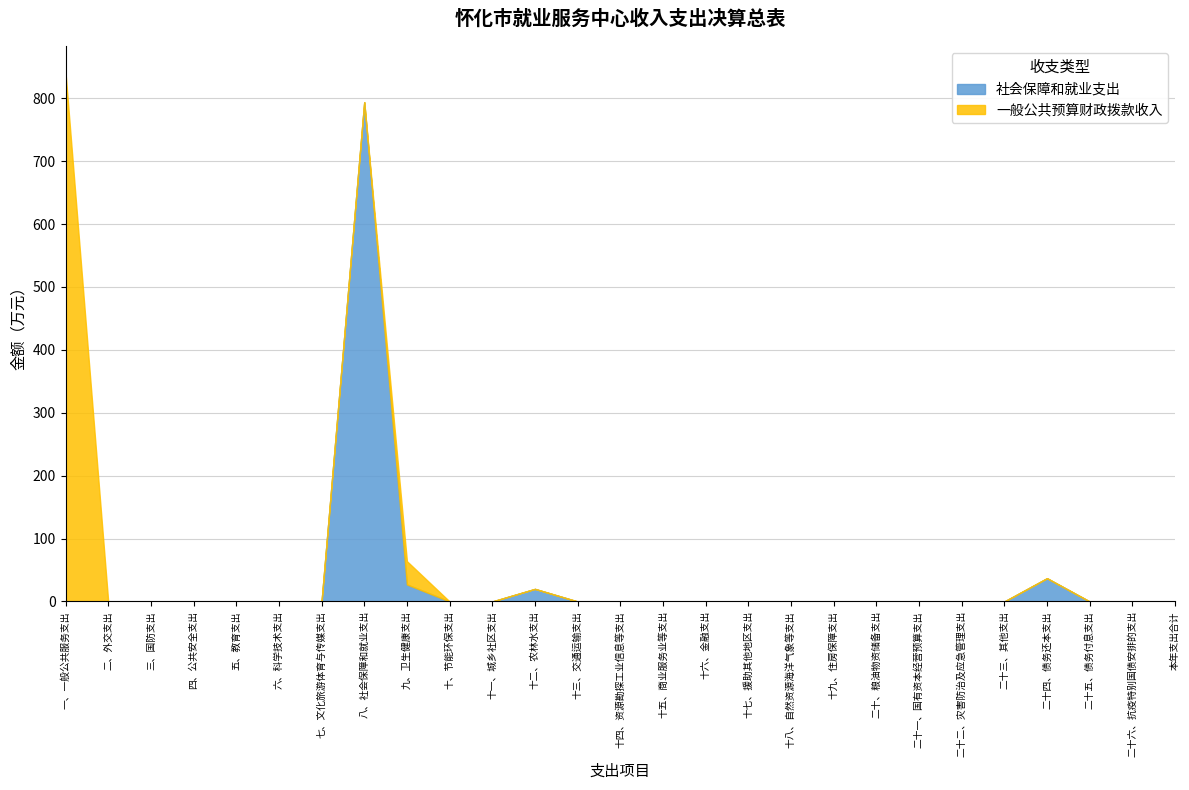

Reading left to right, list all the values displayed in this chart.

社会保障和就业支出: 一、一般公共服务支出=0.0	二、外交支出=0.0	三、国防支出=0.0	四、公共安全支出=0.0	五、教育支出=0.0	六、科学技术支出=0.0	七、文化旅游体育与传媒支出=0.0	八、社会保障和就业支出=793.7	九、卫生健康支出=27.1	十、节能环保支出=0.0	十一、城乡社区支出=0.0	十二、农林水支出=20.0	十三、交通运输支出=0.0	十四、资源勘探工业信息等支出=0.0	十五、商业服务业等支出=0.0	十六、金融支出=0.0	十七、援助其他地区支出=0.0	十八、自然资源海洋气象等支出=0.0	十九、住房保障支出=0.0	二十、粮油物资储备支出=0.0	二十一、国有资本经营预算支出=0.0	二十二、灾害防治及应急管理支出=0.0	二十三、其他支出=0.0	二十四、债务还本支出=37.0	二十五、债务付息支出=0.0	二十六、抗疫特别国债安排的支出=0.0	本年支出合计=0.0
一般公共预算财政拨款收入: 一、一般公共服务支出=840.8	二、外交支出=0.0	三、国防支出=0.0	四、公共安全支出=0.0	五、教育支出=0.0	六、科学技术支出=0.0	七、文化旅游体育与传媒支出=0.0	八、社会保障和就业支出=0.0	九、卫生健康支出=37.0	十、节能环保支出=0.0	十一、城乡社区支出=0.0	十二、农林水支出=0.0	十三、交通运输支出=0.0	十四、资源勘探工业信息等支出=0.0	十五、商业服务业等支出=0.0	十六、金融支出=0.0	十七、援助其他地区支出=0.0	十八、自然资源海洋气象等支出=0.0	十九、住房保障支出=0.0	二十、粮油物资储备支出=0.0	二十一、国有资本经营预算支出=0.0	二十二、灾害防治及应急管理支出=0.0	二十三、其他支出=0.0	二十四、债务还本支出=0.0	二十五、债务付息支出=0.0	二十六、抗疫特别国债安排的支出=0.0	本年支出合计=0.0